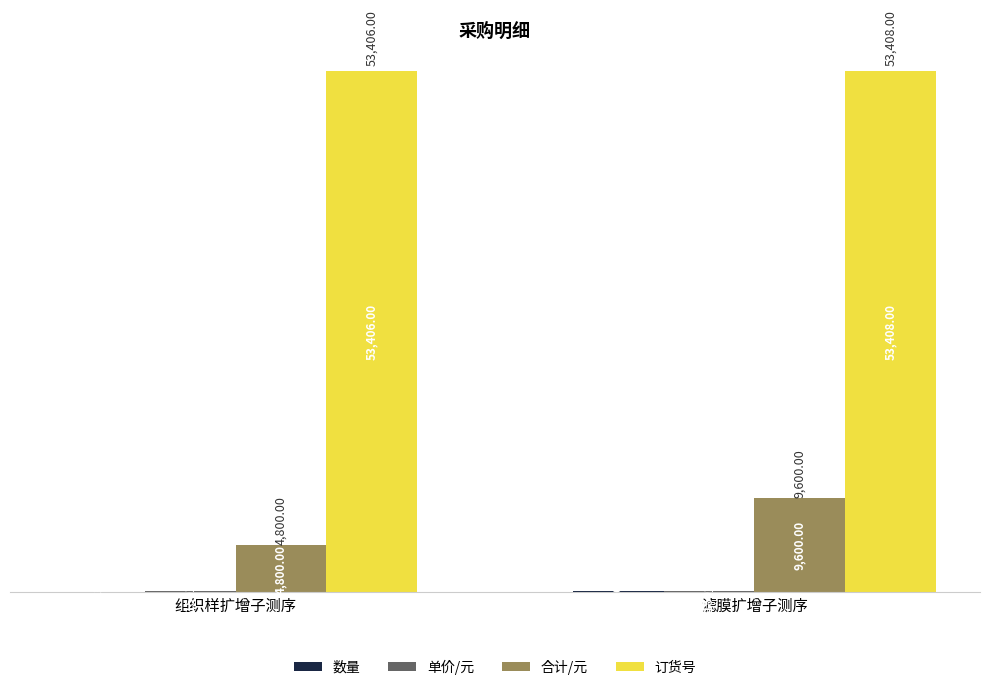

How many groups of bars are there?

2